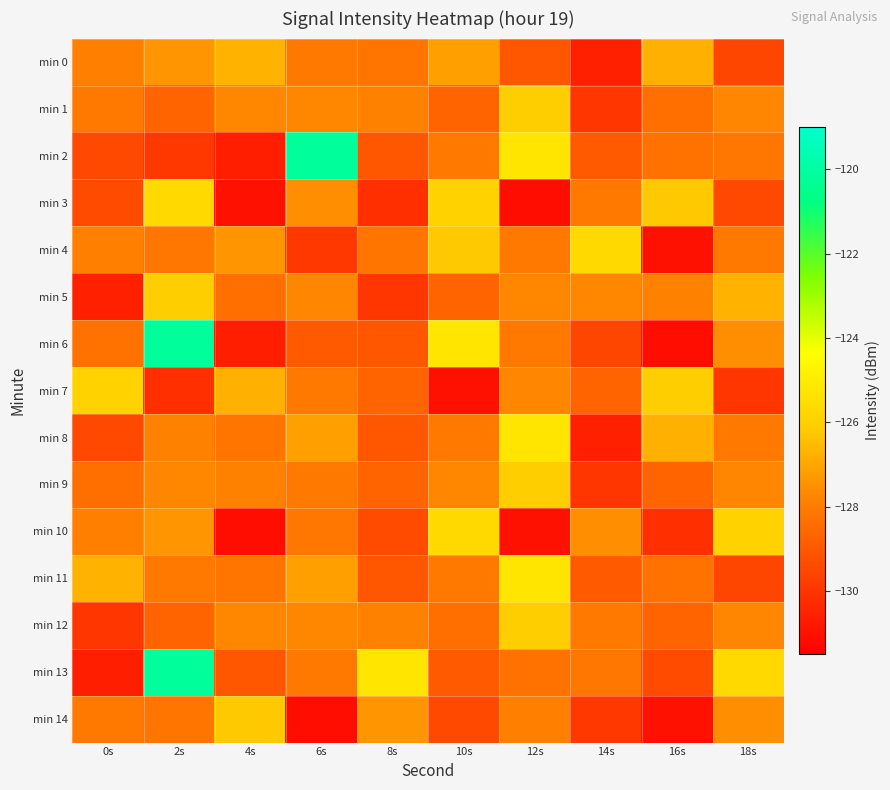

What is the difference between the highest and lowest values at 10s?

5.7